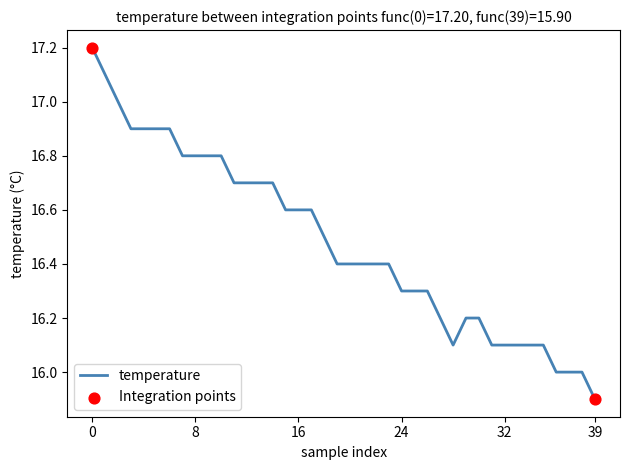

What is the minimum value shown in the chart?

15.9